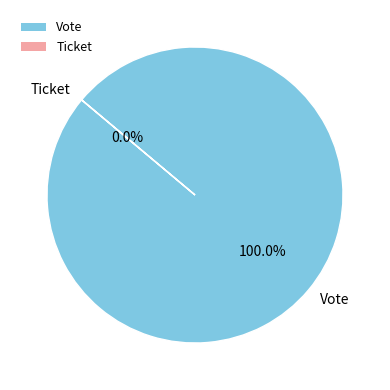

To the nearest percent, what is the combined percentage of Vote and Ticket?

100%